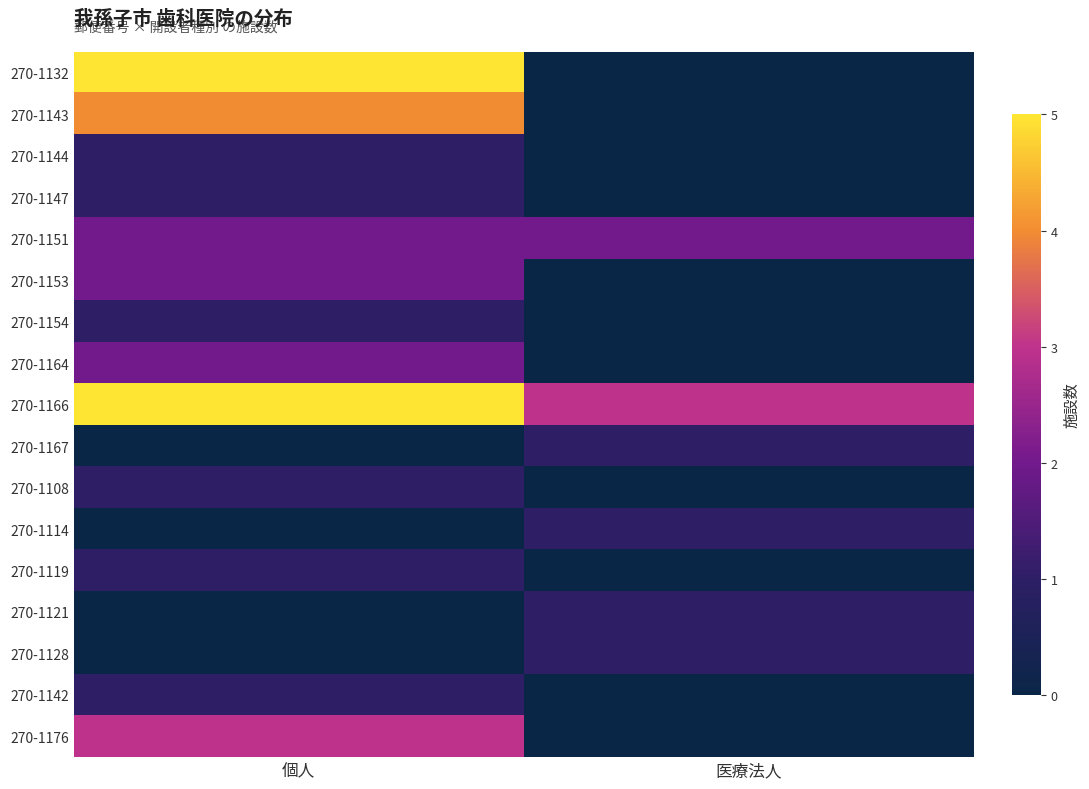

Reading left to right, extract all data points from this chart.

270-1132: 個人=5	医療法人=0
270-1143: 個人=4	医療法人=0
270-1144: 個人=1	医療法人=0
270-1147: 個人=1	医療法人=0
270-1151: 個人=2	医療法人=2
270-1153: 個人=2	医療法人=0
270-1154: 個人=1	医療法人=0
270-1164: 個人=2	医療法人=0
270-1166: 個人=5	医療法人=3
270-1167: 個人=0	医療法人=1
270-1108: 個人=1	医療法人=0
270-1114: 個人=0	医療法人=1
270-1119: 個人=1	医療法人=0
270-1121: 個人=0	医療法人=1
270-1128: 個人=0	医療法人=1
270-1142: 個人=1	医療法人=0
270-1176: 個人=3	医療法人=0